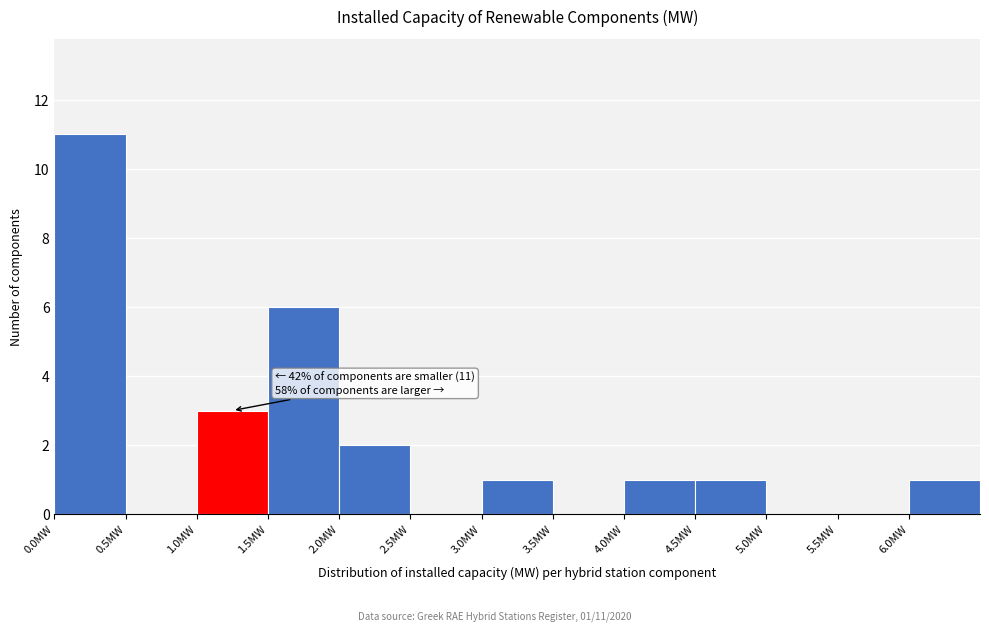

Over which range of the x-axis is the bar tallest?

0.0 to 0.5